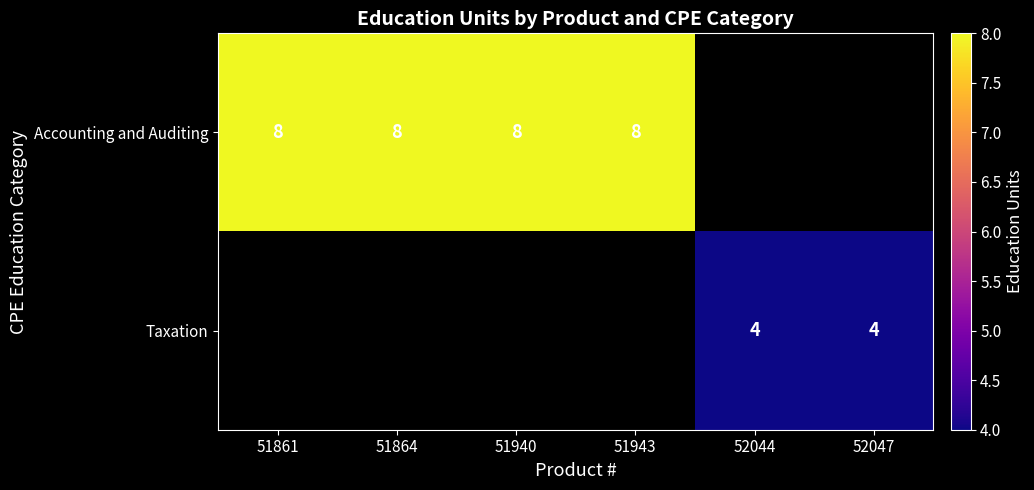

What is the sum of the Accounting and Auditing values at 51861 and 51864?

16